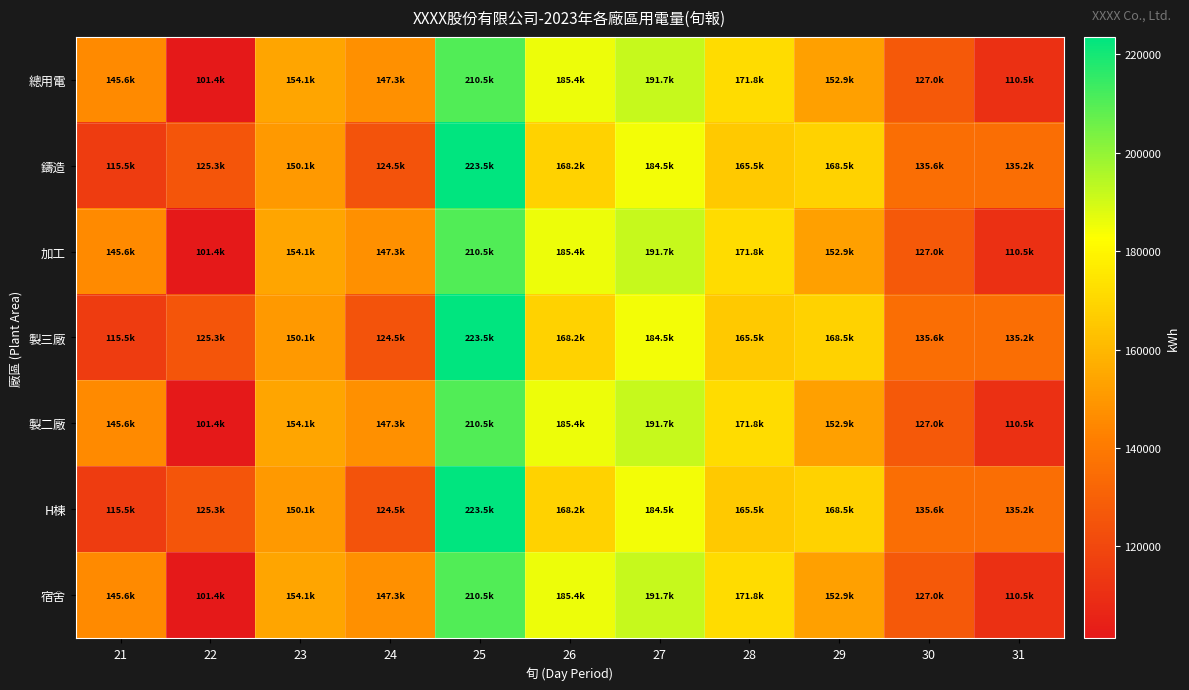

Reading left to right, extract all data points from this chart.

總用電: 21=145560.6	22=101351.5	23=154144.3	24=147259.8	25=210479.7	26=185358.1	27=191718.5	28=171797.0	29=152864.4	30=126978.0	31=110548.9
鑄造: 21=115521.0	22=125315.0	23=150055.3	24=124544.0	25=223541.0	26=168240.0	27=184541.0	28=165458.0	29=168541.0	30=135555.0	31=135247.0
加工: 21=145560.6	22=101351.5	23=154144.3	24=147259.8	25=210479.7	26=185358.1	27=191718.5	28=171797.0	29=152864.4	30=126978.0	31=110548.9
製三廠: 21=115521.0	22=125315.0	23=150055.3	24=124544.0	25=223541.0	26=168240.0	27=184541.0	28=165458.0	29=168541.0	30=135555.0	31=135247.0
製二廠: 21=145560.6	22=101351.5	23=154144.3	24=147259.8	25=210479.7	26=185358.1	27=191718.5	28=171797.0	29=152864.4	30=126978.0	31=110548.9
H棟: 21=115521.0	22=125315.0	23=150055.3	24=124544.0	25=223541.0	26=168240.0	27=184541.0	28=165458.0	29=168541.0	30=135555.0	31=135247.0
宿舍: 21=145560.6	22=101351.5	23=154144.3	24=147259.8	25=210479.7	26=185358.1	27=191718.5	28=171797.0	29=152864.4	30=126978.0	31=110548.9